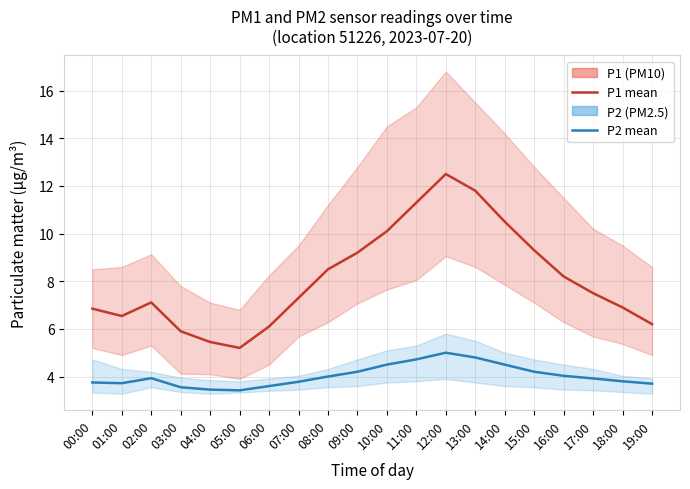

True or false: P1 mean and P2 mean cross at least once.

False